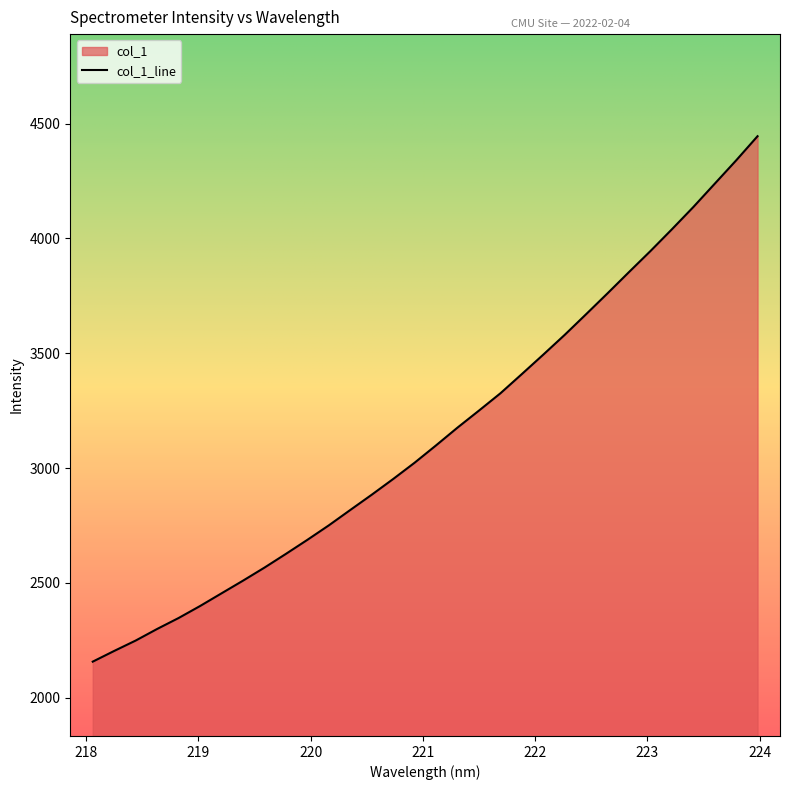

What is the value of the 30th point from the left?

4238.1